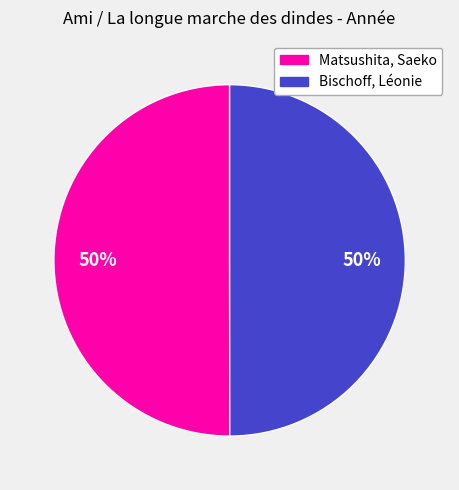

The Matsushita, Saeko slice represents 50% of the pie. True or false?

True